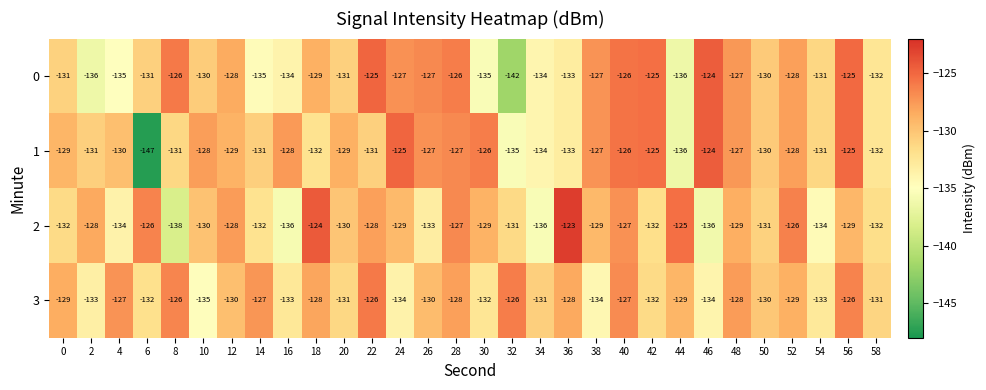

The 0 series shows -220 at 44. True or false?

False